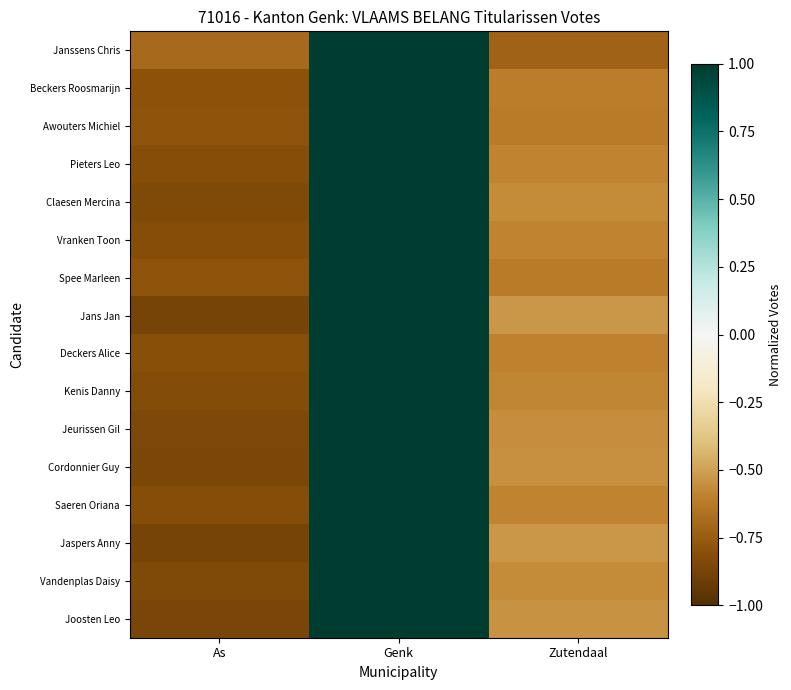

Which series has the widest spread of values?

Jans Jan